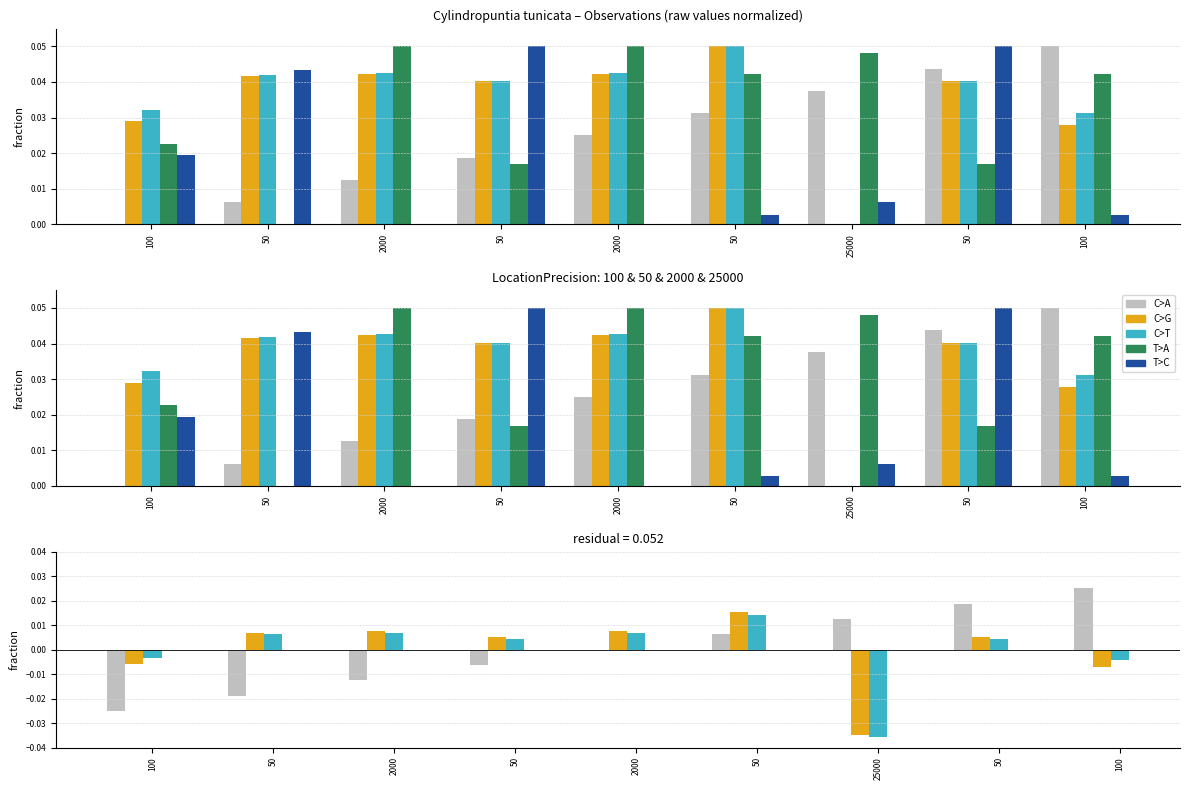

Count the number of categories in the chart.

9